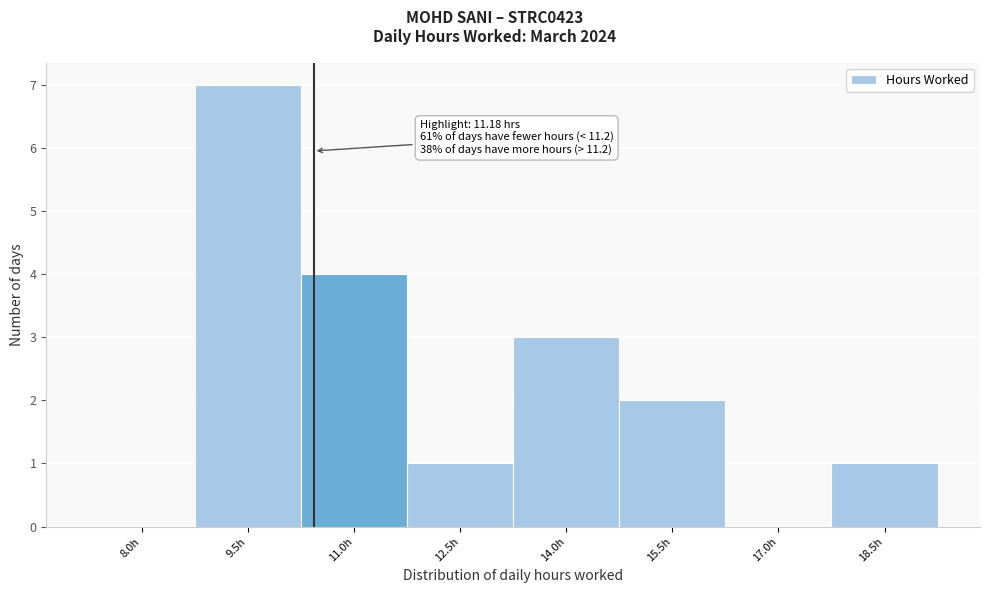

Reading right to left, what are all the values shown in this chart?

18.5h=1	17.0h=0	15.5h=2	14.0h=3	12.5h=1	11.0h=4	9.5h=7	8.0h=0